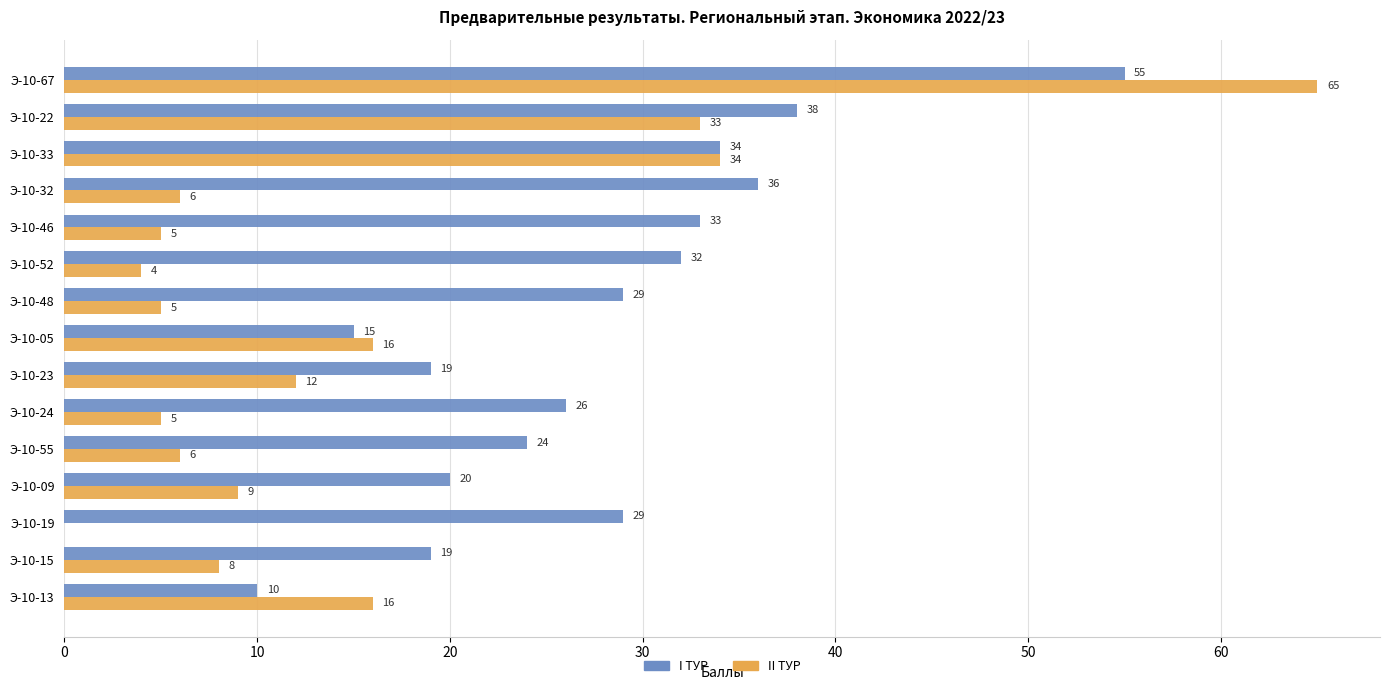

The value of II ТУР at Э-10-32 is 6. True or false?

True